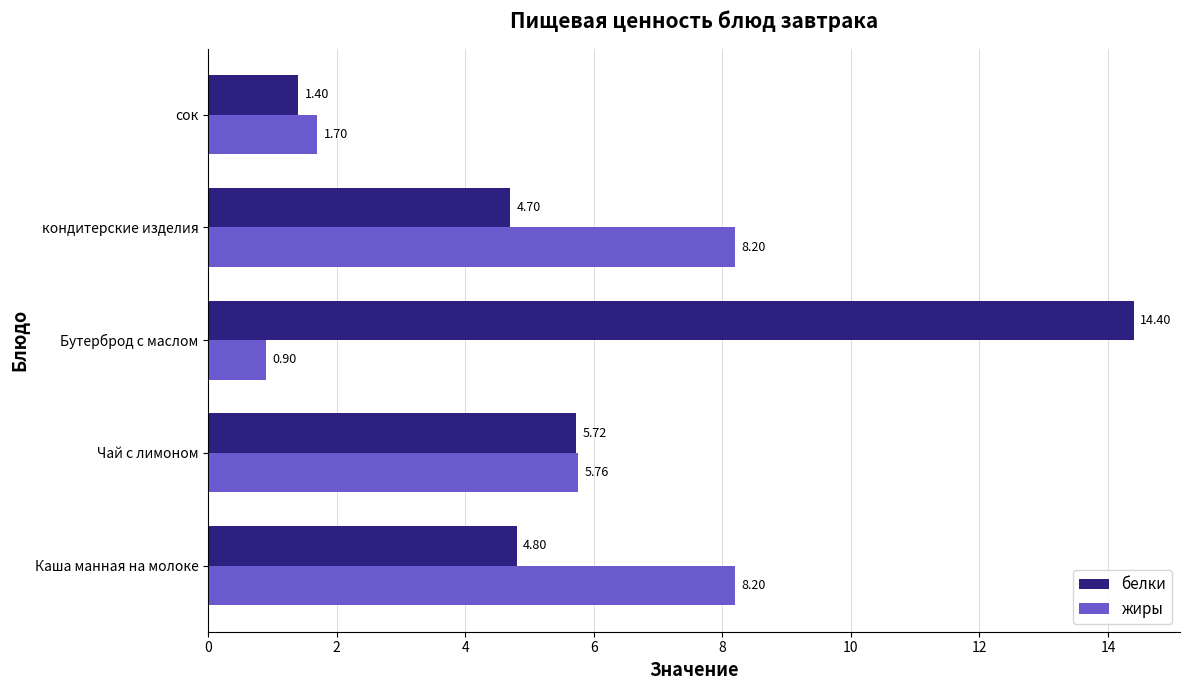

What is the minimum value for жиры?

0.9